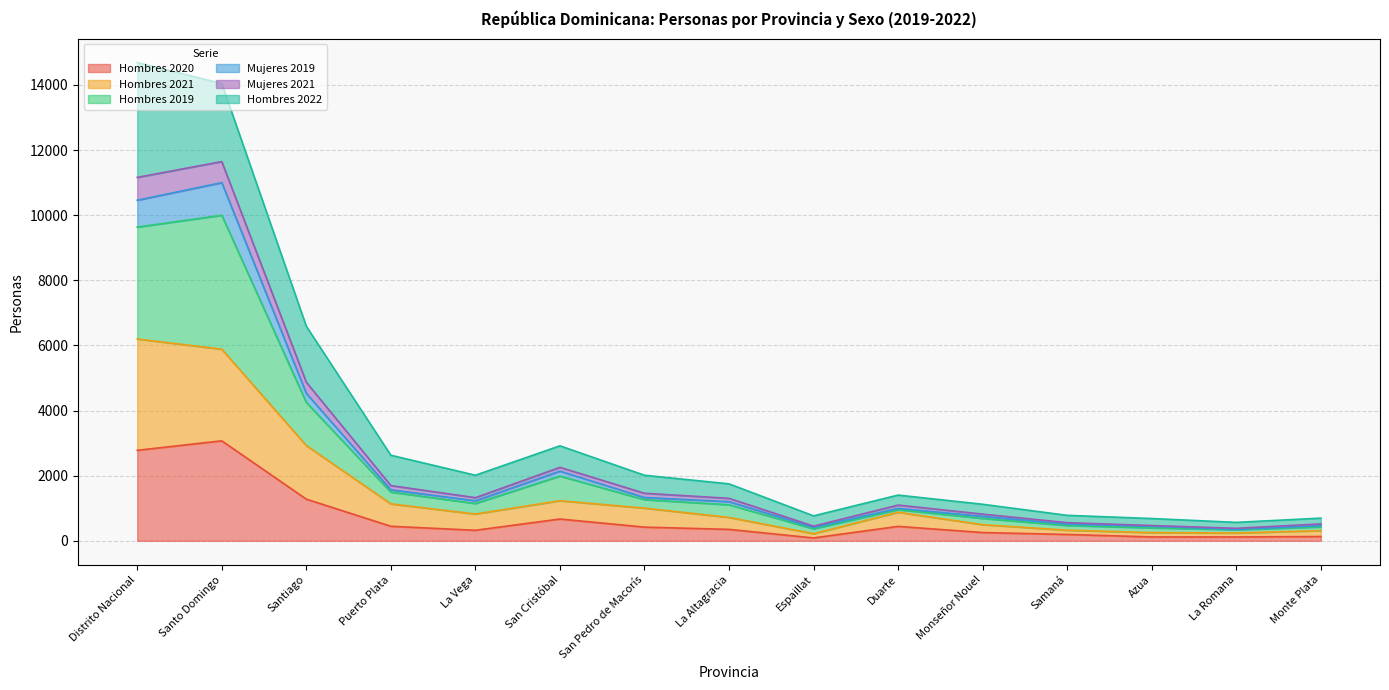

The Hombres 2020 series shows 420 at San Pedro de Macorís. True or false?

True